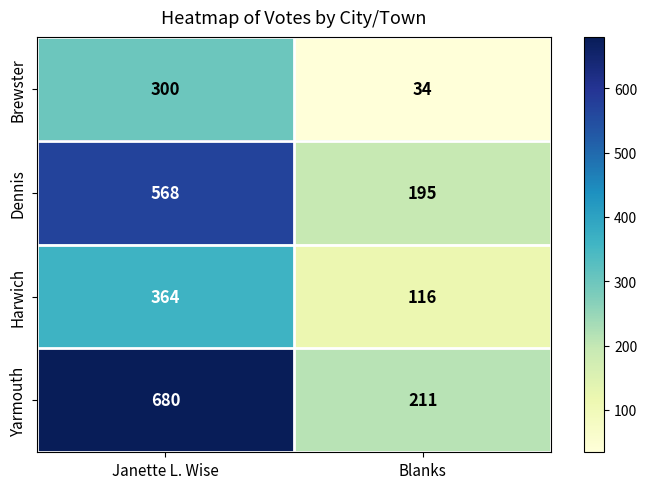

Which series has the widest spread of values?

Yarmouth